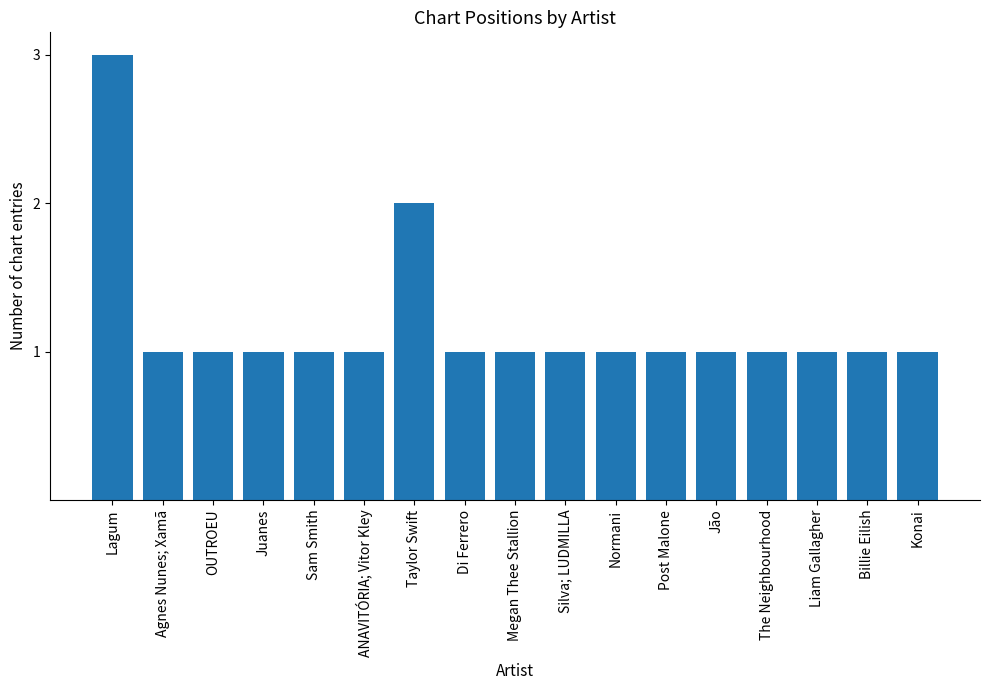

Reading left to right, list all the values displayed in this chart.

Lagum=3	Agnes Nunes; Xamã=1	OUTROEU=1	Juanes=1	Sam Smith=1	ANAVITÓRIA; Vitor Kley=1	Taylor Swift=2	Di Ferrero=1	Megan Thee Stallion=1	Silva; LUDMILLA=1	Normani=1	Post Malone=1	Jão=1	The Neighbourhood=1	Liam Gallagher=1	Billie Eilish=1	Konai=1